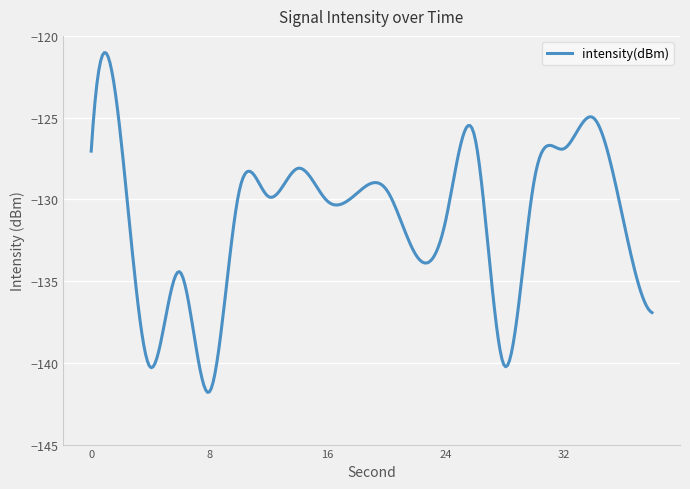

What is the maximum value shown in the chart?

-121.0